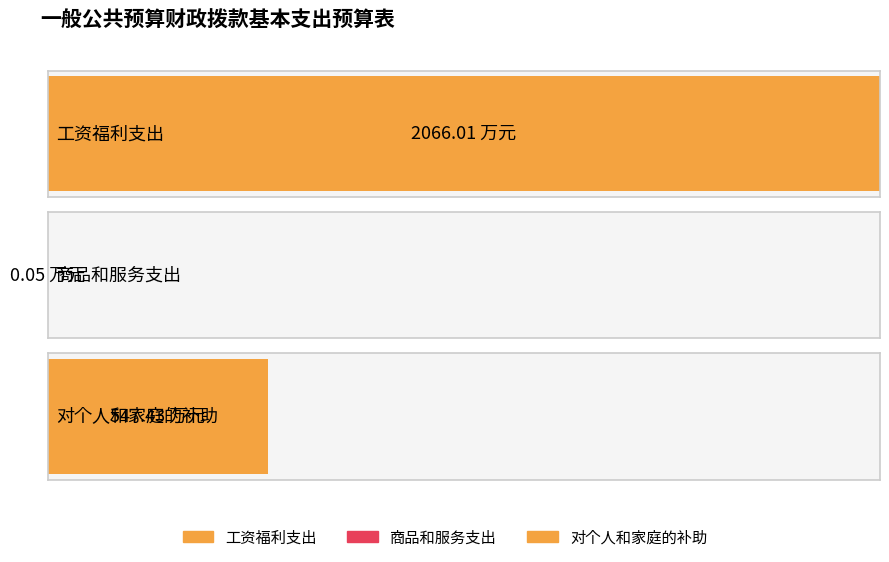

What is the label of the 3rd bar from the right?

工资福利支出